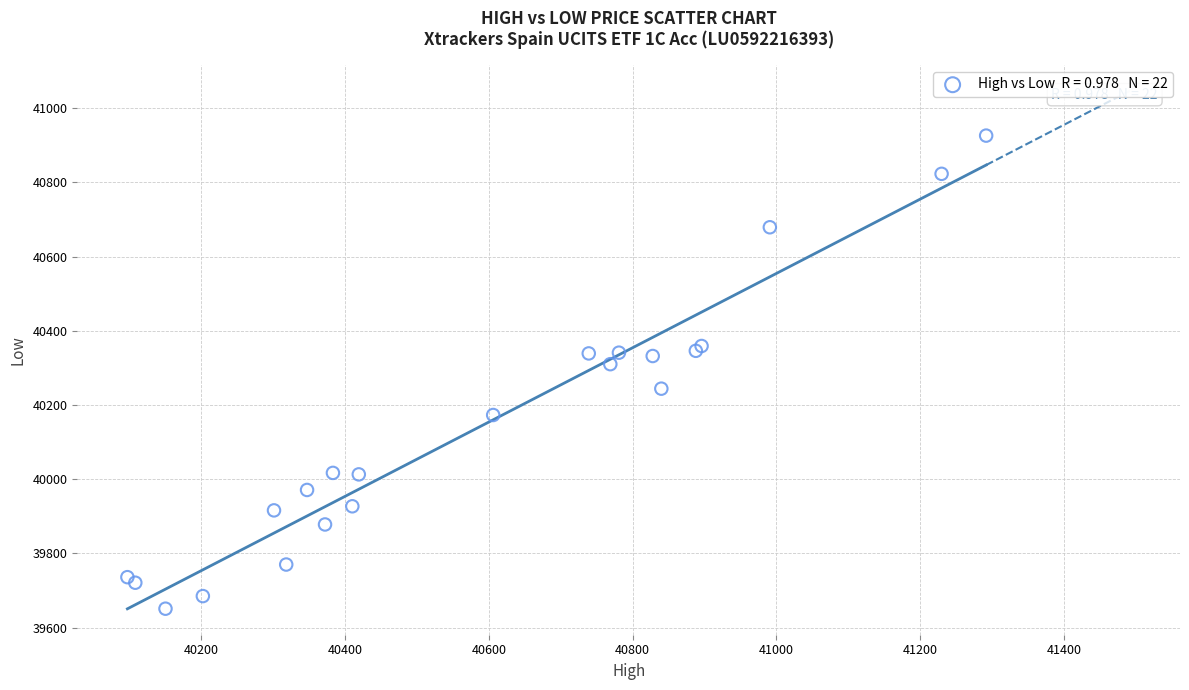

What Y value in the scatter plot is closest to 40288?

40310